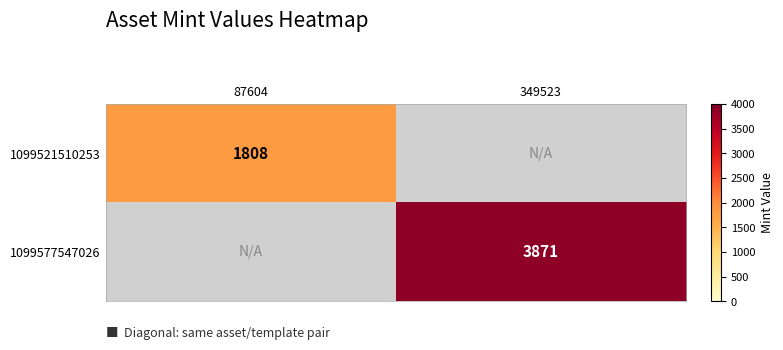

Which category has the highest value across all series?

349523